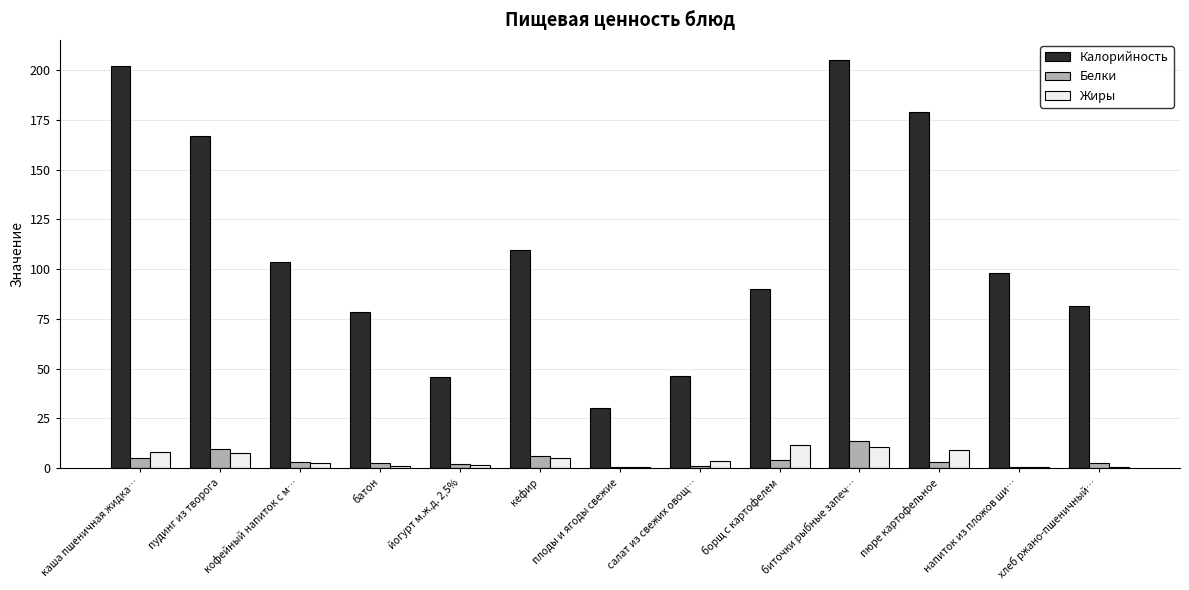

Are the bars horizontal?

No